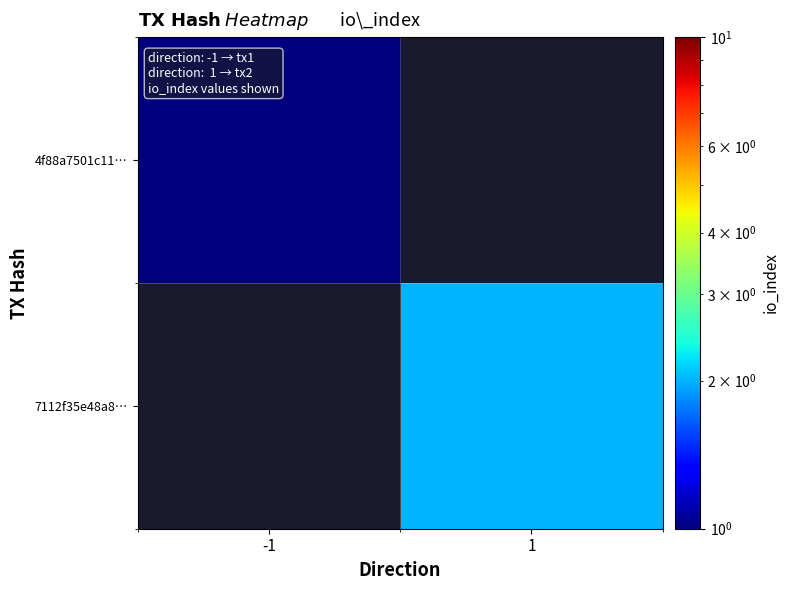

At which label is 4f88a7501c11… closest to 1?

-1